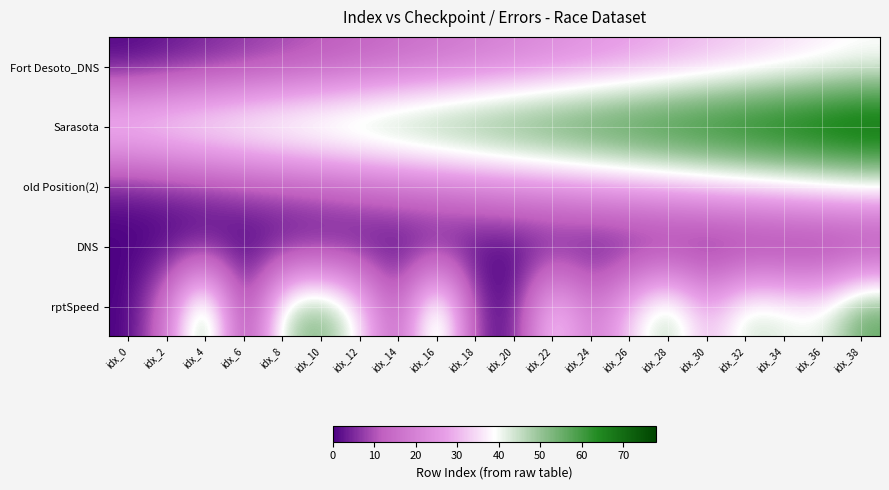

What is the spread (max minus min) of values at idx_32?

72.0